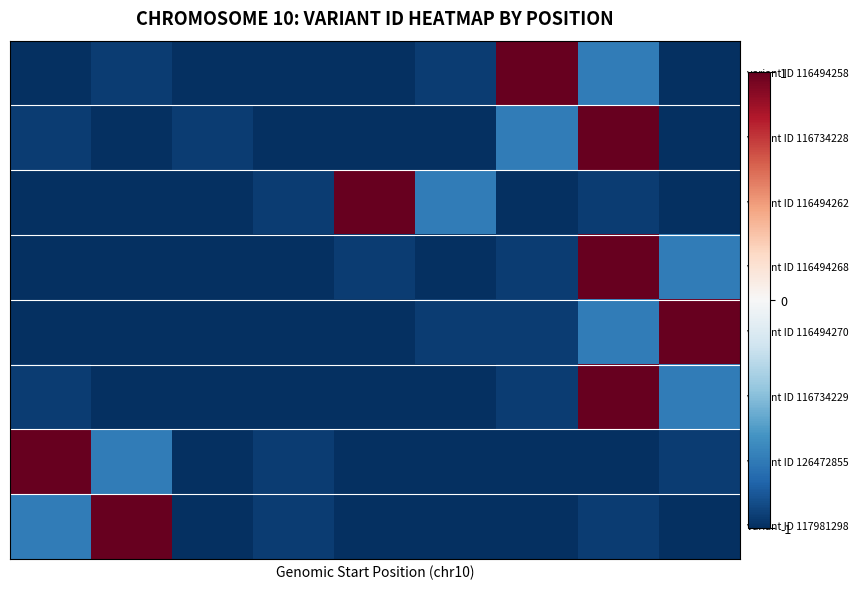

What is the maximum value shown in the chart?

1.0